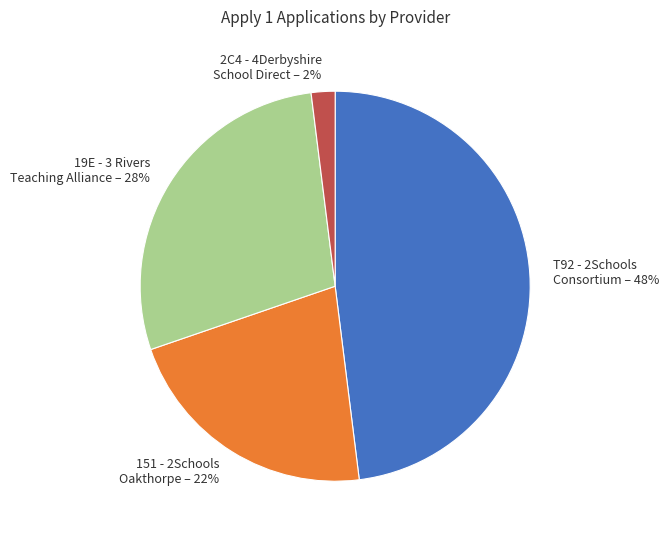

To the nearest percent, what is the average slice percentage?

25%